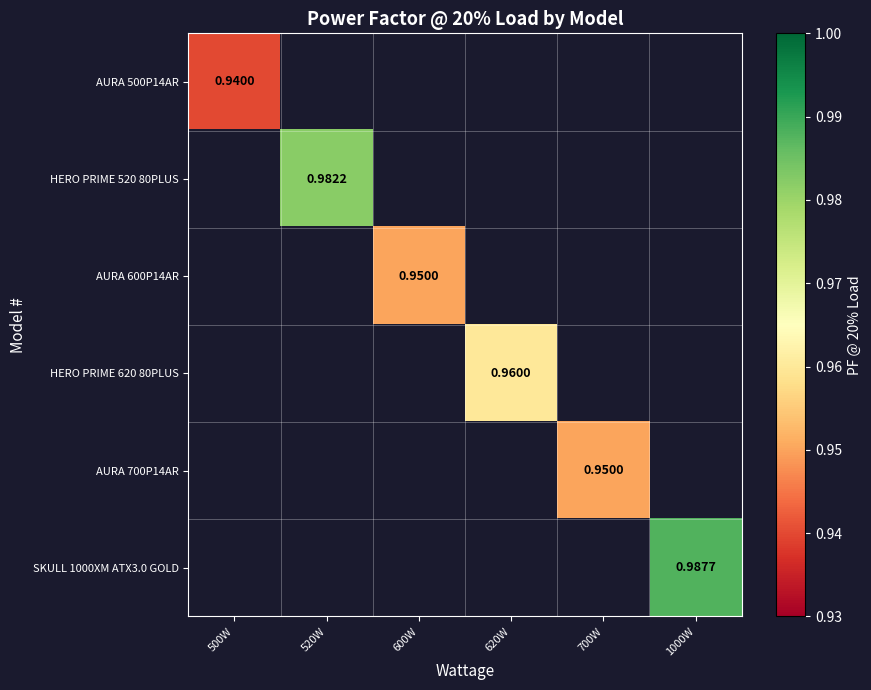

Which label corresponds to the smallest value in the chart?

500W